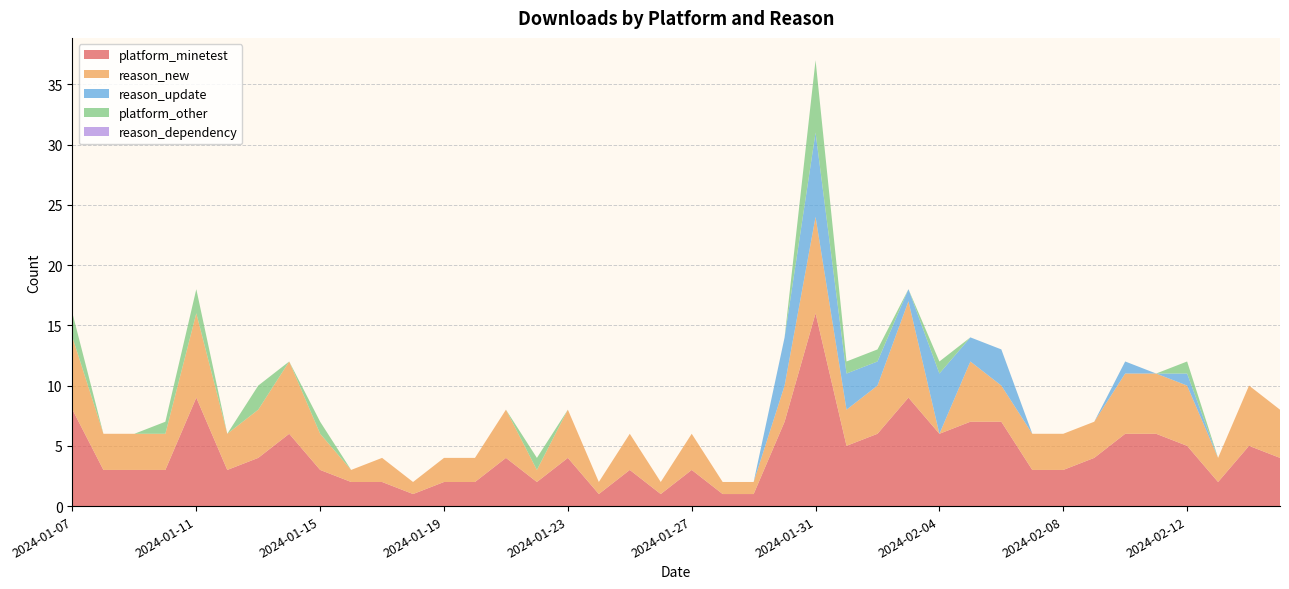

Reading left to right, extract all data points from this chart.

platform_minetest: 8	3	3	3	9	3	4	6	3	2	2	1	2	2	4	2	4	1	3	1	3	1	1	7	16	5	6	9	6	7	7	3	3	4	6	6	5	2	5	4
reason_new: 6	3	3	3	7	3	4	6	3	1	2	1	2	2	4	1	4	1	3	1	3	1	1	3	8	3	4	8	0	5	3	3	3	3	5	5	5	2	5	4
reason_update: 0	0	0	0	0	0	0	0	0	0	0	0	0	0	0	0	0	0	0	0	0	0	0	4	7	3	2	1	5	2	3	0	0	0	1	0	1	0	0	0
platform_other: 2	0	0	1	2	0	2	0	1	0	0	0	0	0	0	1	0	0	0	0	0	0	0	0	6	1	1	0	1	0	0	0	0	0	0	0	1	0	0	0
reason_dependency: 0	0	0	0	0	0	0	0	0	0	0	0	0	0	0	0	0	0	0	0	0	0	0	0	0	0	0	0	0	0	0	0	0	0	0	0	0	0	0	0